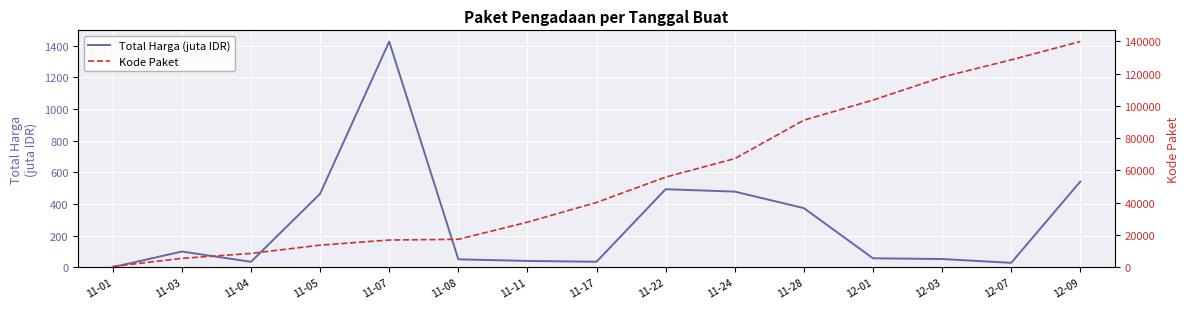

True or false: Kode Paket and Total Harga (juta IDR) intersect in this chart.

False